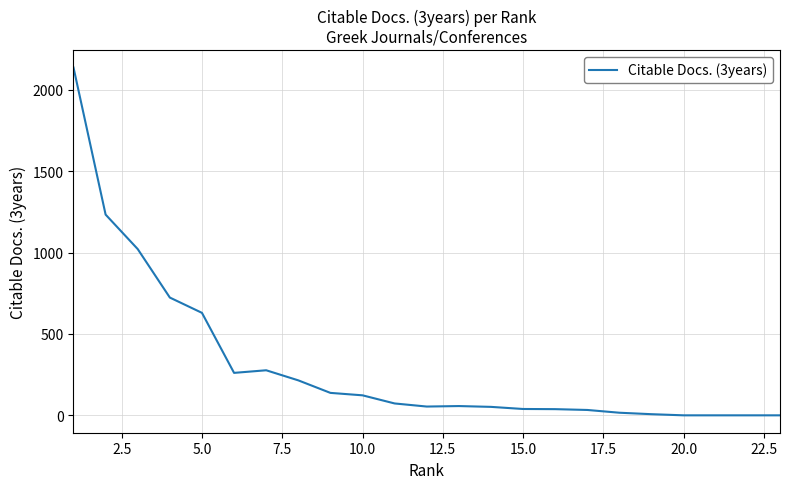

What is the difference between the maximum and minimum values?

2138